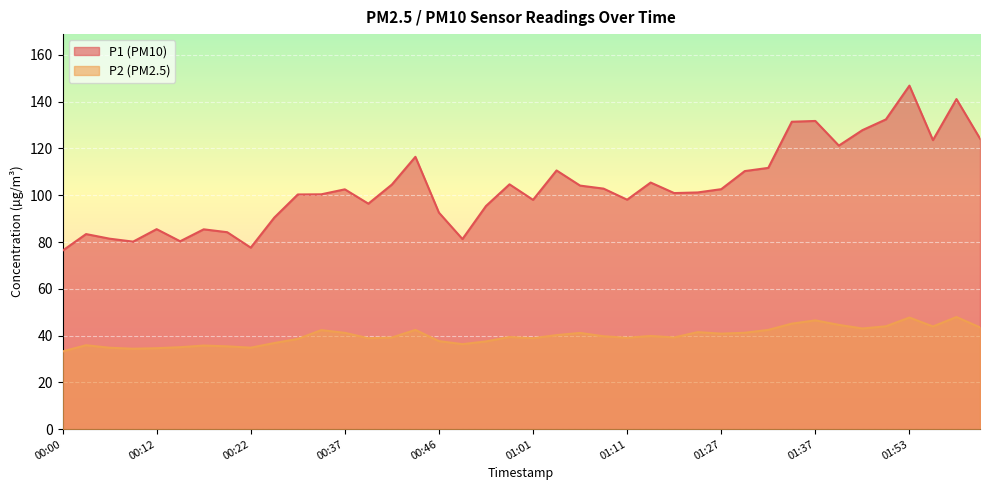

Rank the categories by P2 value from highest to lowest.

01:58, 01:53, 01:37, 01:35, 01:40, 01:50, 01:55, 02:00, 01:47, 00:44, 01:32, 00:34, 01:25, 01:30, 00:37, 01:06, 01:27, 01:04, 01:14, 01:09, 00:59, 01:17, 00:42, 01:11, 00:39, 01:01, 00:27, 00:46, 00:51, 00:25, 00:49, 00:02, 00:17, 00:20, 00:15, 00:22, 00:05, 00:12, 00:07, 00:00